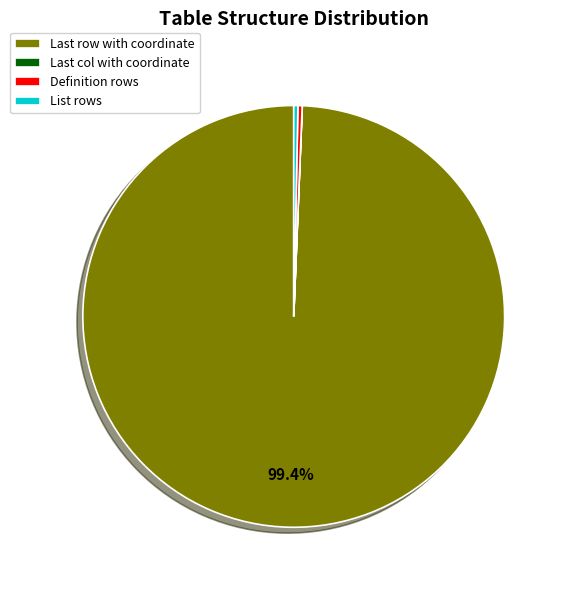

Which slice is the largest?

Last row with coordinate